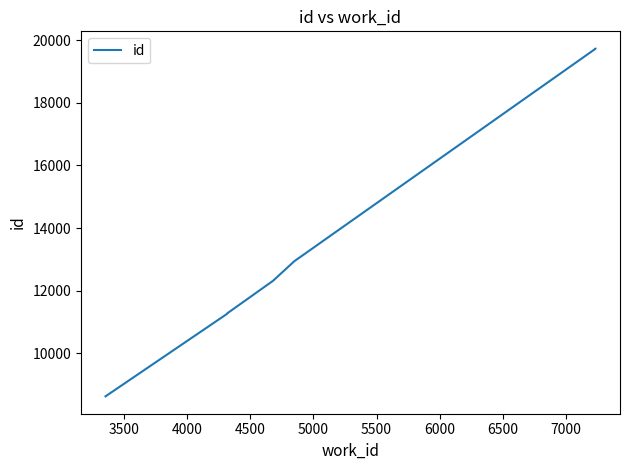

True or false: there are more than 0 points higher than both neighbors.

False